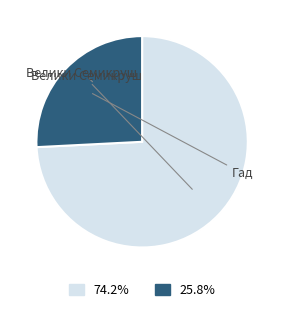

Does any single category account for the majority?

Yes